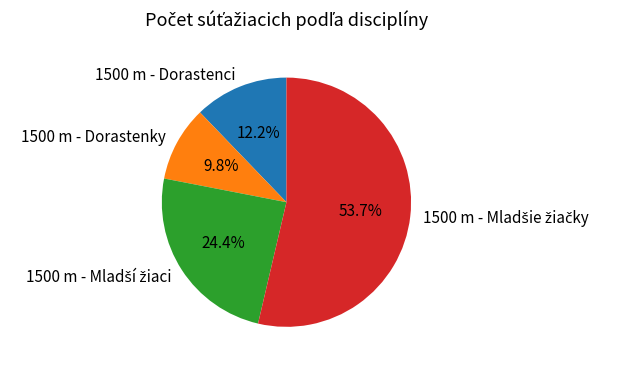

How many segments does this pie chart have?

4